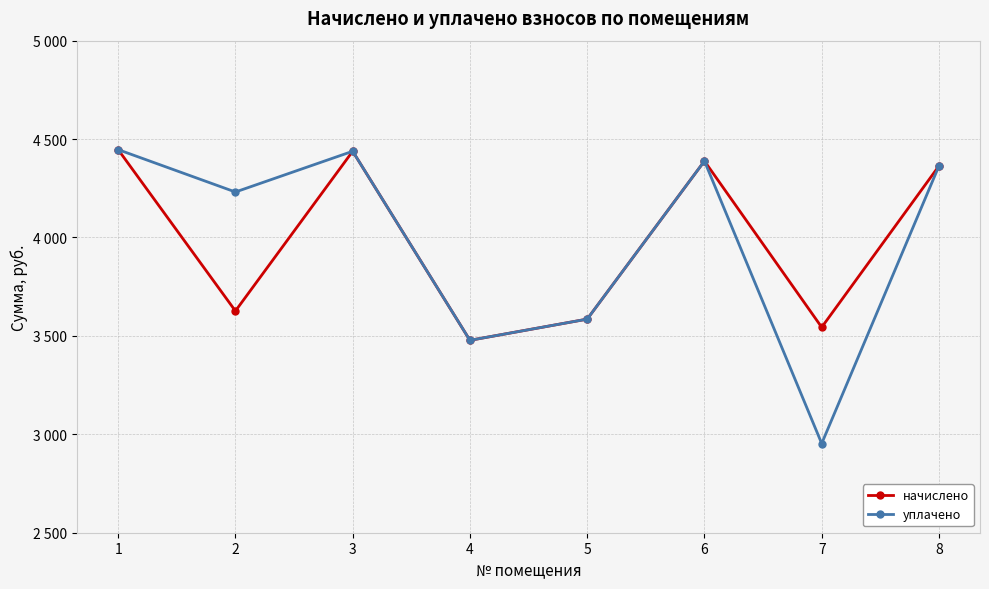

Does the chart have visible grid lines?

Yes